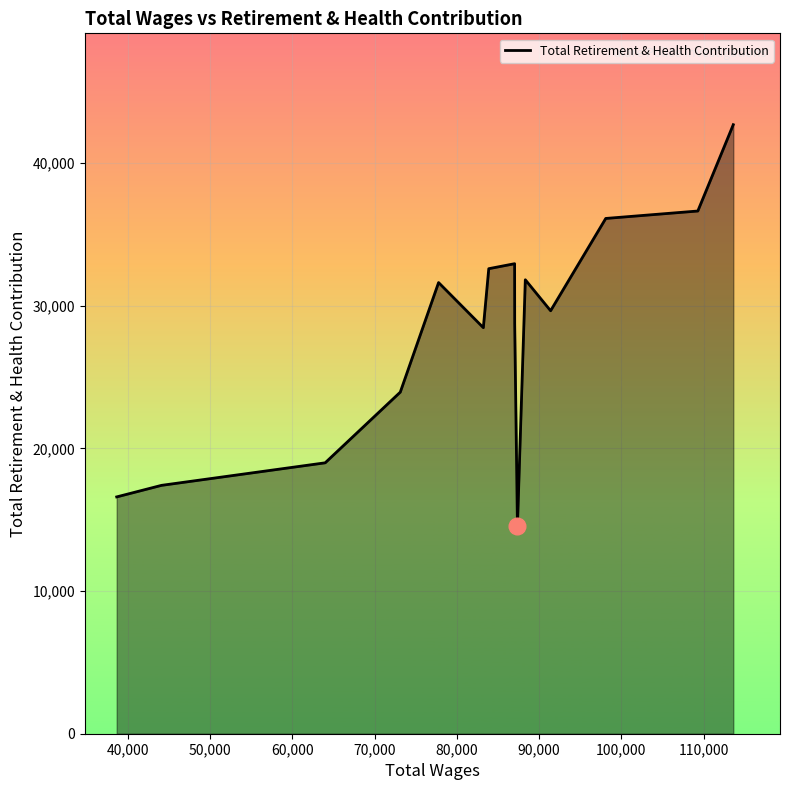

What is the maximum value shown in the chart?

42683